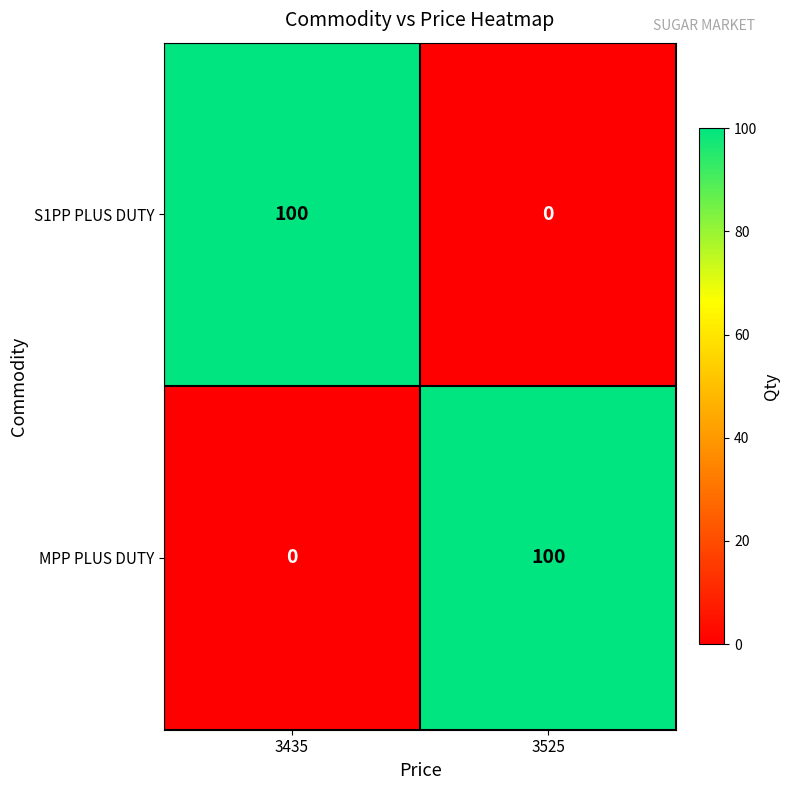

What is the average value of the S1PP PLUS DUTY series?

50